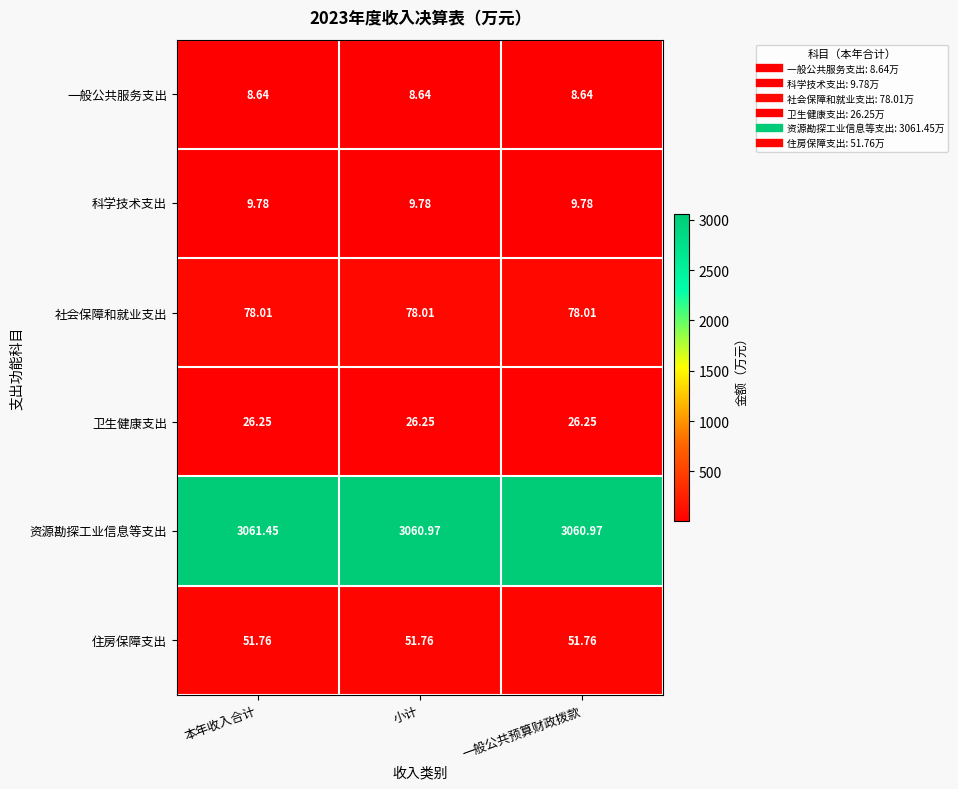

Which category has the highest value across all series?

本年收入合计